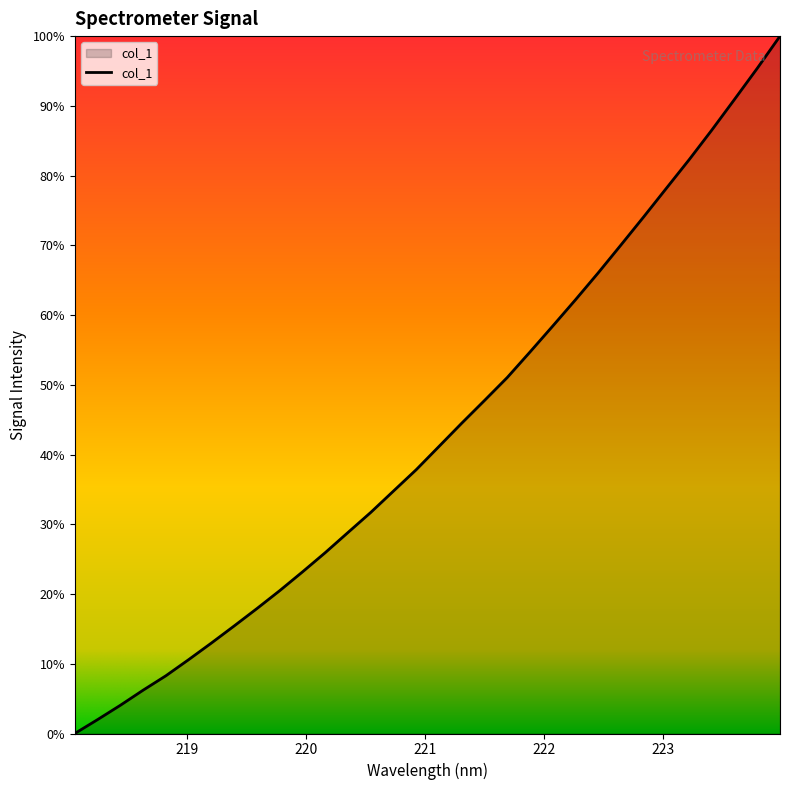

Is this an area chart (filled region under the line)?

Yes